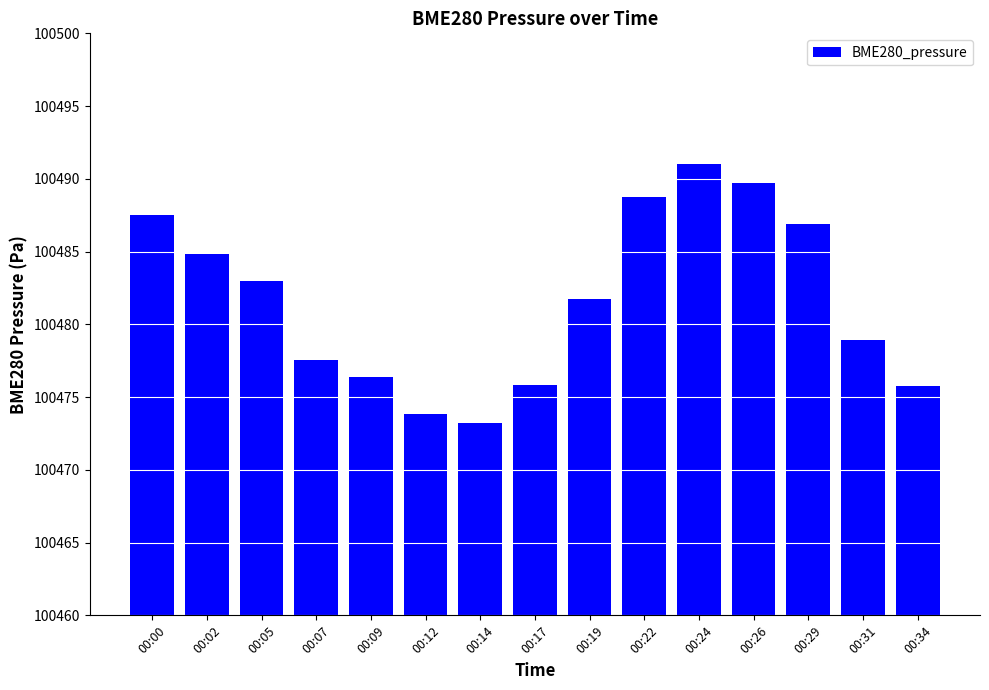

What is the value of the 10th bar from the left?

100488.7